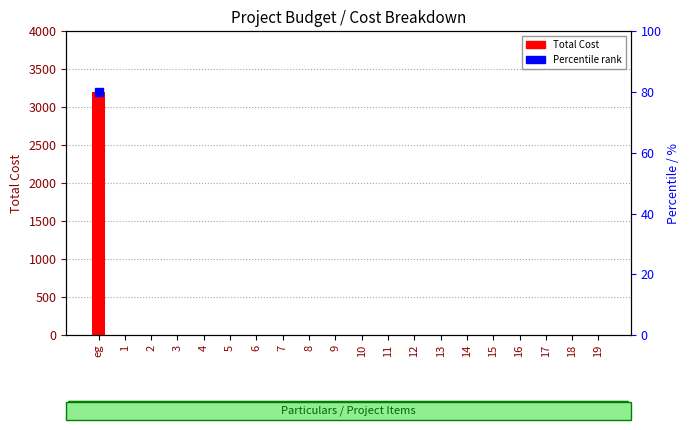

How many bars are there in total?

20